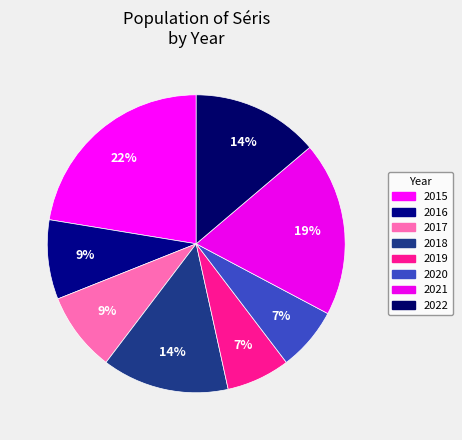

Which has a higher value, 2015 or 2022?

2015